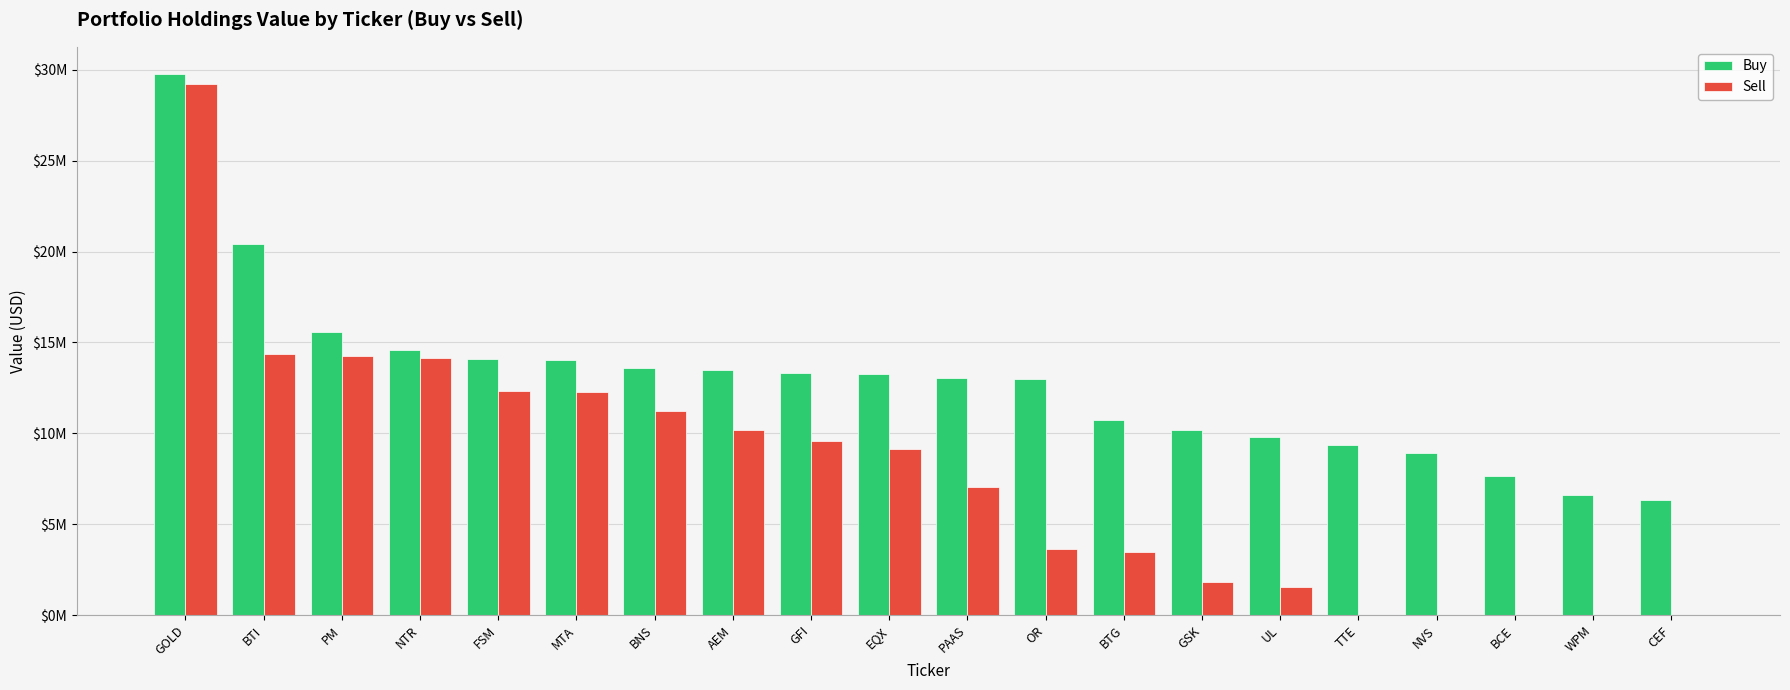

What are all the series names shown in the legend?

Buy, Sell